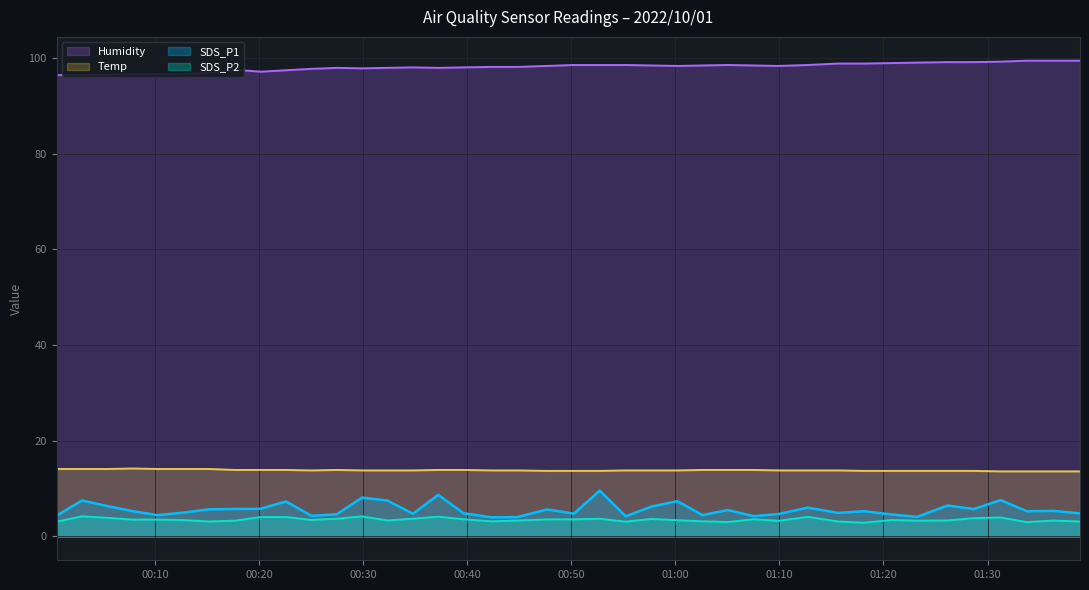

True or false: SDS_P2 and Temp cross at least once.

False